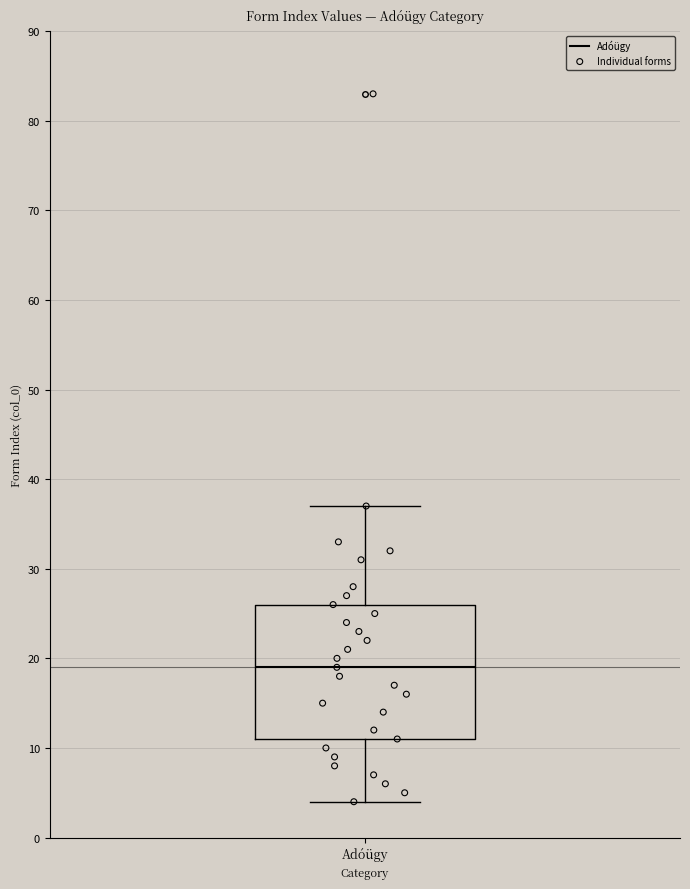

Read this box plot against the y-axis: the position of the median line, the range covered by the box, and the ends of both whiskers. The values are not printed on the chart, so give them approximately, as read against the axis.

median 19, box 11 to 26, whiskers 4 to 37